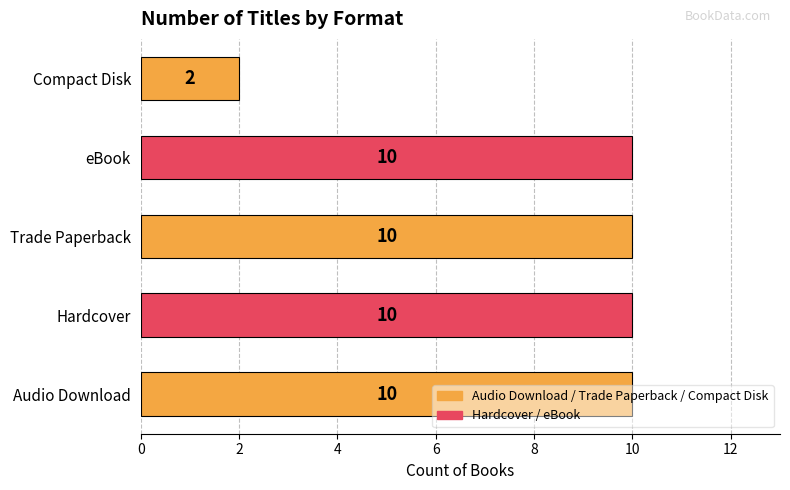

What value does the data have at eBook?

10